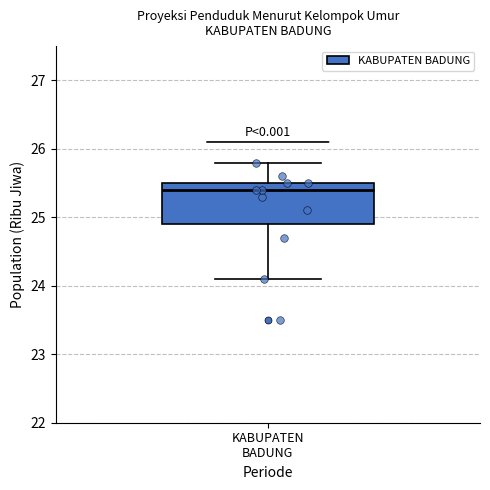

Read this box plot against the y-axis: the position of the median line, the range covered by the box, and the ends of both whiskers. The values are not printed on the chart, so give them approximately, as read against the axis.

median 25.4, box 24.9 to 25.5, whiskers 24.1 to 25.8